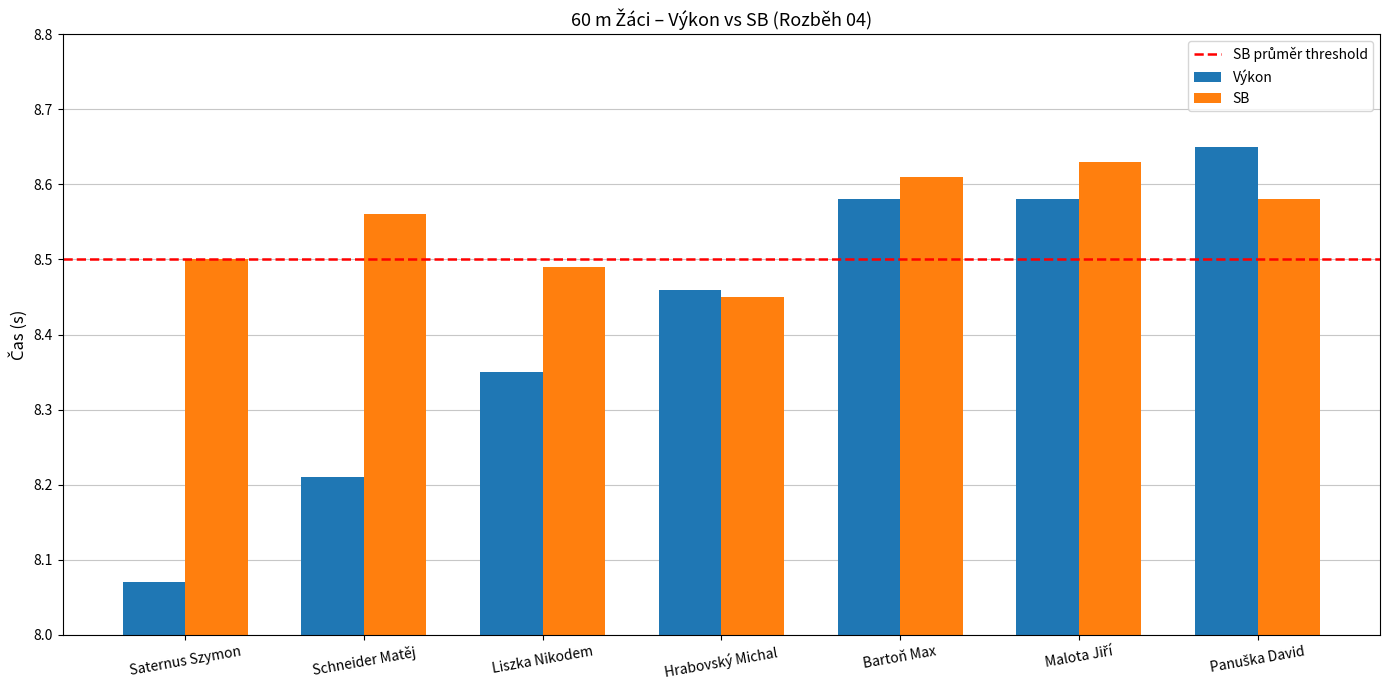

What is the difference between the maximum and minimum values in the Výkon series?

0.6